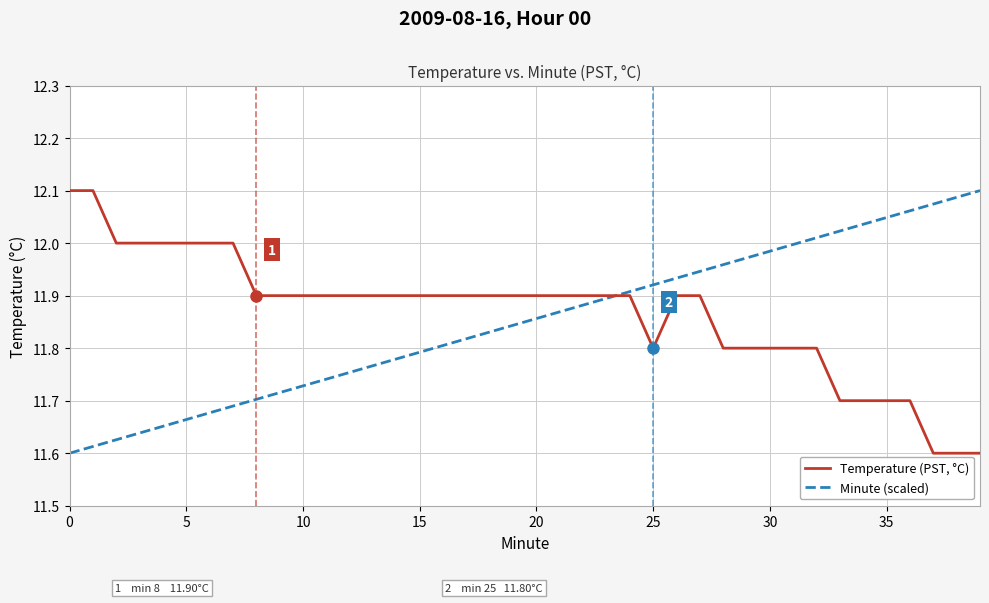

What is the difference between the second highest and second lowest values in the Minute (scaled) series?

0.5